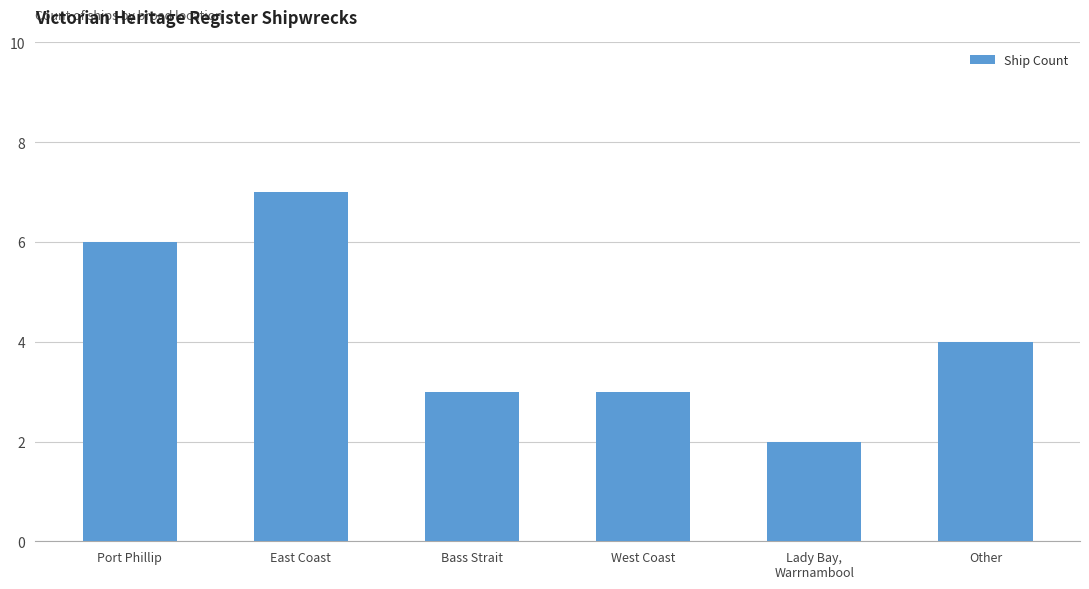

The value at Other is 6. True or false?

False